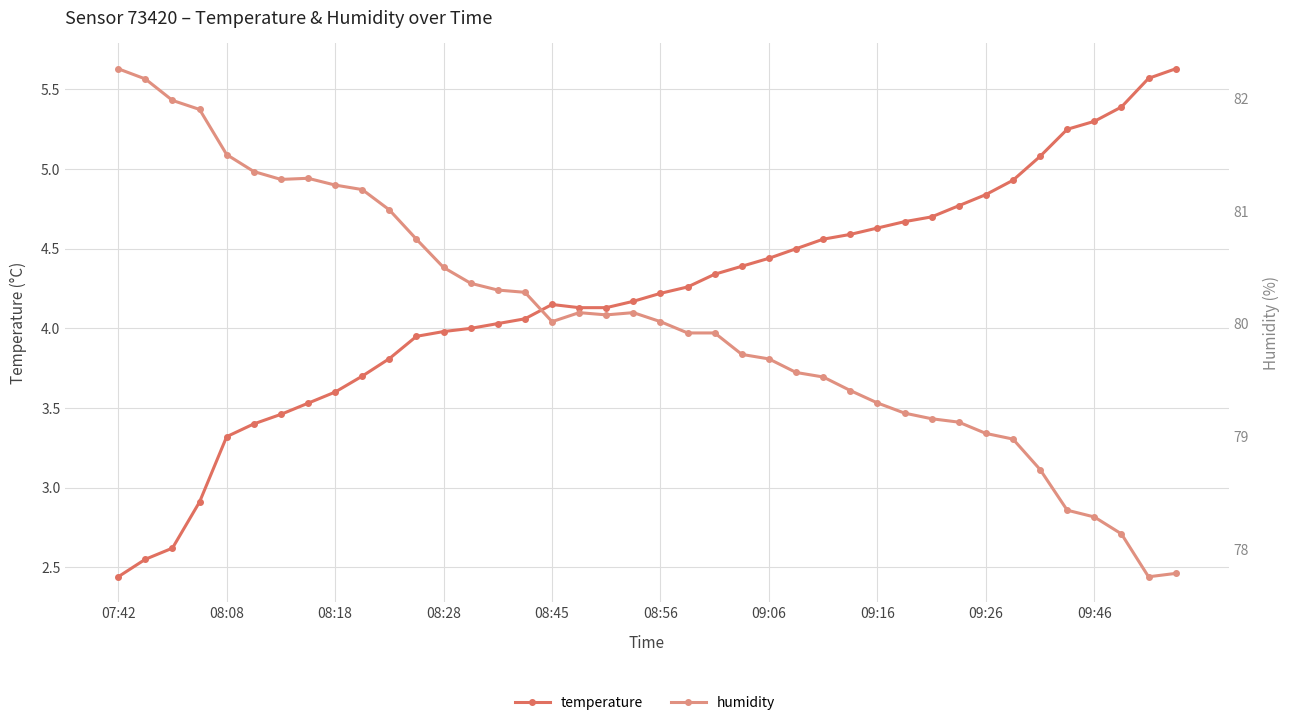

List the series in order of their peak value, highest first.

humidity, temperature